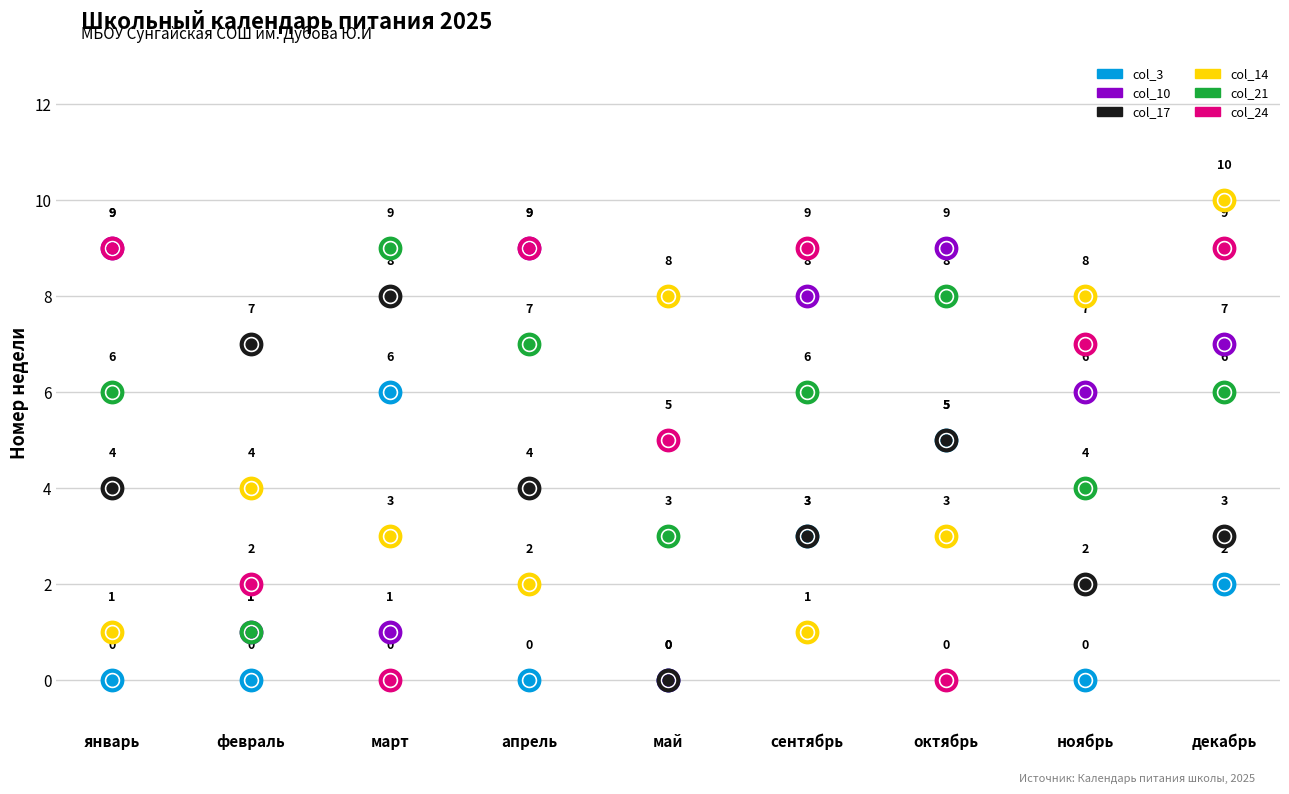

At which category is the sum across all series the highest?

декабрь